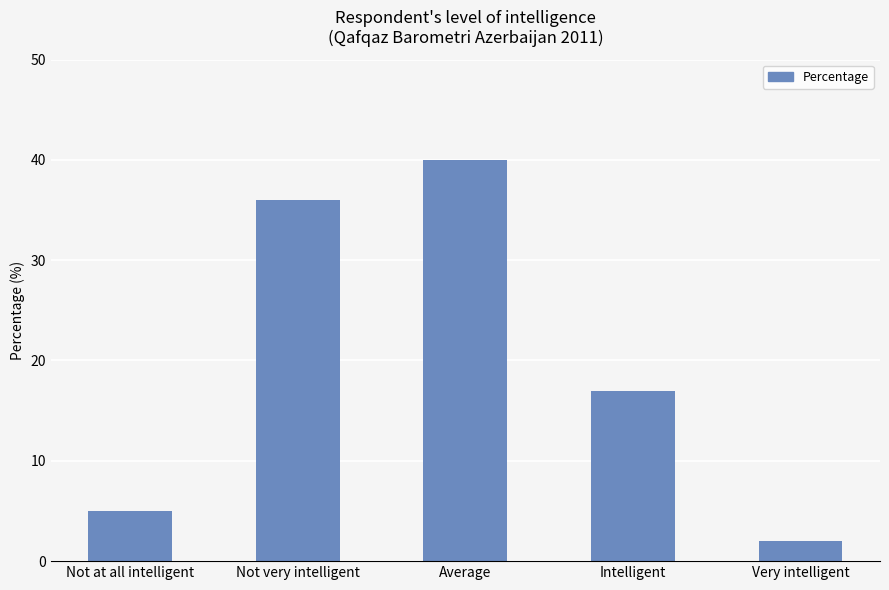

At which category does the chart reach its minimum across all series?

Very intelligent